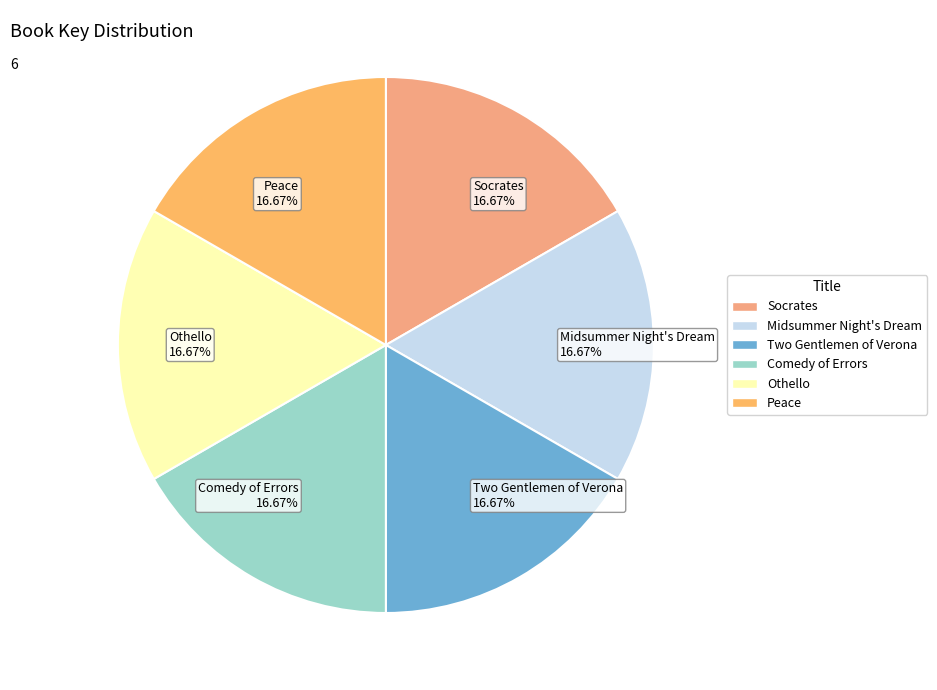

To the nearest percent, what percentage of the pie is Two Gentlemen of Verona?

17%